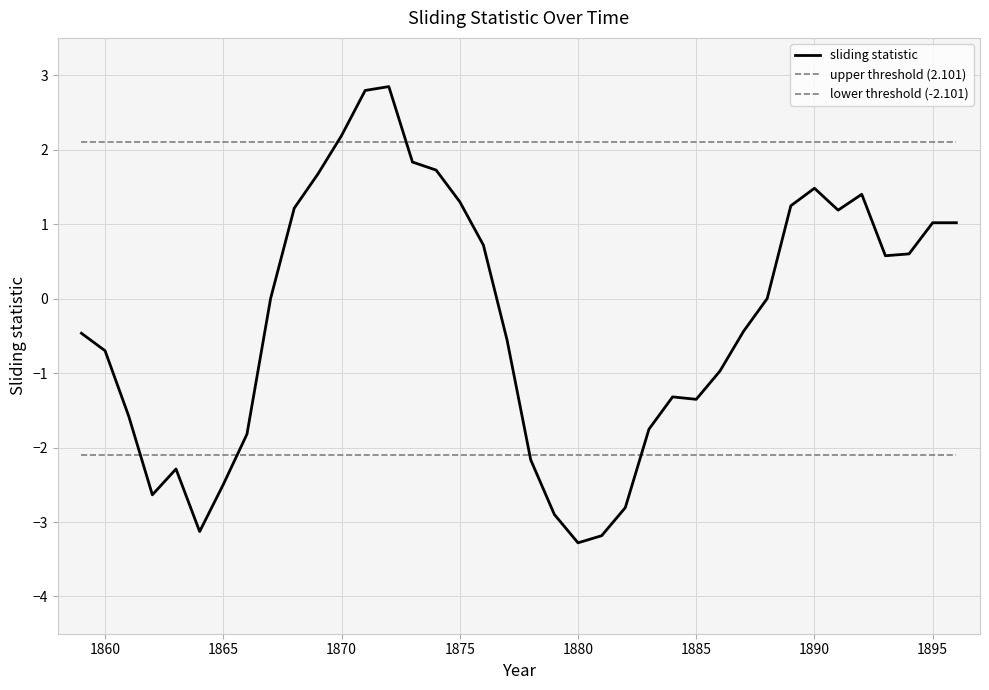

Reading left to right, extract all data points from this chart.

sliding statistic: -0.5	-0.7	-1.6	-2.6	-2.3	-3.1	-2.5	-1.8	0.0	1.2	1.7	2.2	2.8	2.8	1.8	1.7	1.3	0.7	-0.6	-2.2	-2.9	-3.3	-3.2	-2.8	-1.8	-1.3	-1.4	-1.0	-0.4	0.0	1.2	1.5	1.2	1.4	0.6	0.6	1.0	1.0
upper threshold (2.101): 2.1	2.1	2.1	2.1	2.1	2.1	2.1	2.1	2.1	2.1	2.1	2.1	2.1	2.1	2.1	2.1	2.1	2.1	2.1	2.1	2.1	2.1	2.1	2.1	2.1	2.1	2.1	2.1	2.1	2.1	2.1	2.1	2.1	2.1	2.1	2.1	2.1	2.1
lower threshold (-2.101): -2.1	-2.1	-2.1	-2.1	-2.1	-2.1	-2.1	-2.1	-2.1	-2.1	-2.1	-2.1	-2.1	-2.1	-2.1	-2.1	-2.1	-2.1	-2.1	-2.1	-2.1	-2.1	-2.1	-2.1	-2.1	-2.1	-2.1	-2.1	-2.1	-2.1	-2.1	-2.1	-2.1	-2.1	-2.1	-2.1	-2.1	-2.1